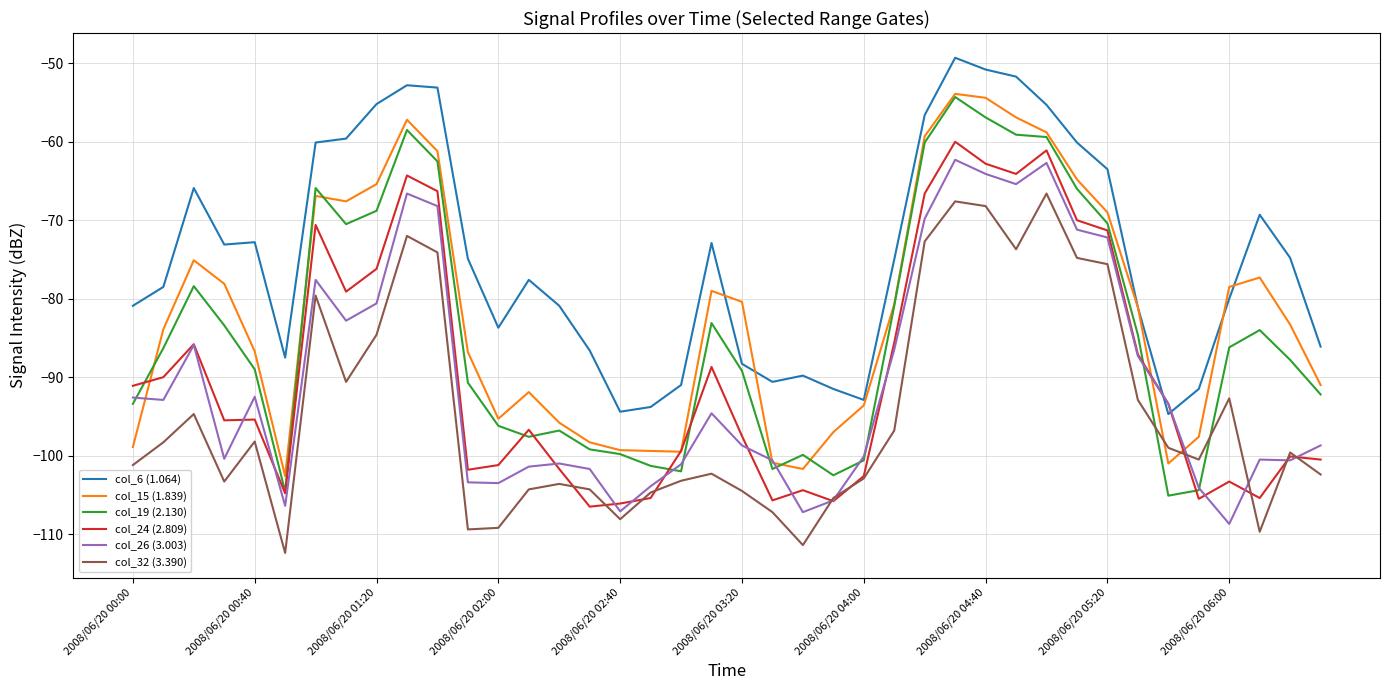

What is the smallest value displayed?

-112.4